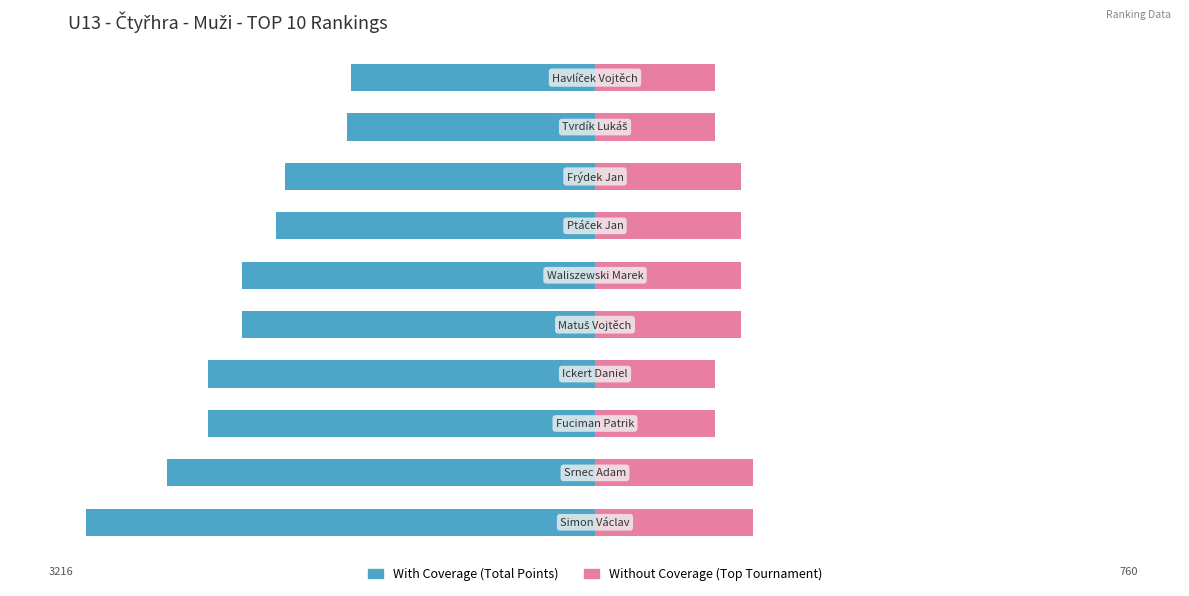

Between 4 and 8, which is larger?

8